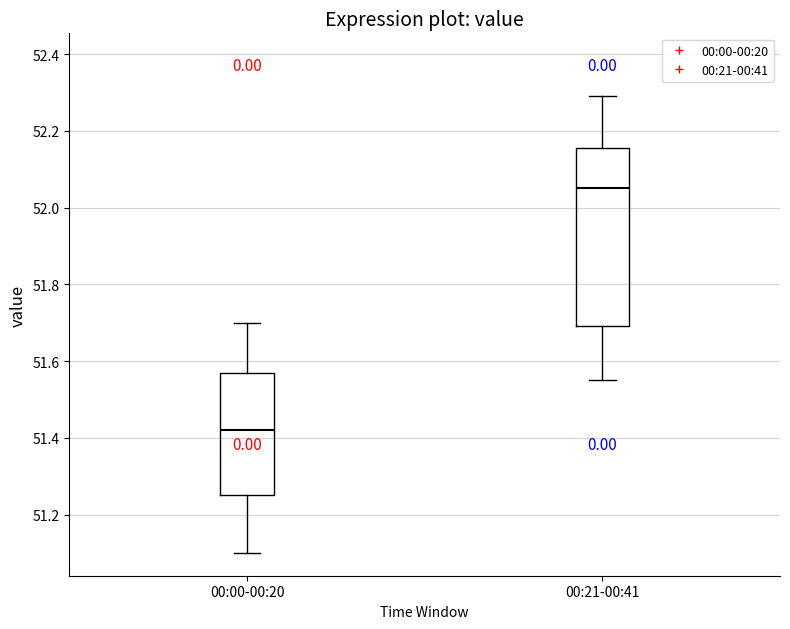

Where is the lower edge of the box for 00:21-00:41 on the y-axis? The values are not printed on the chart, so give them approximately, as read against the axis.

51.70